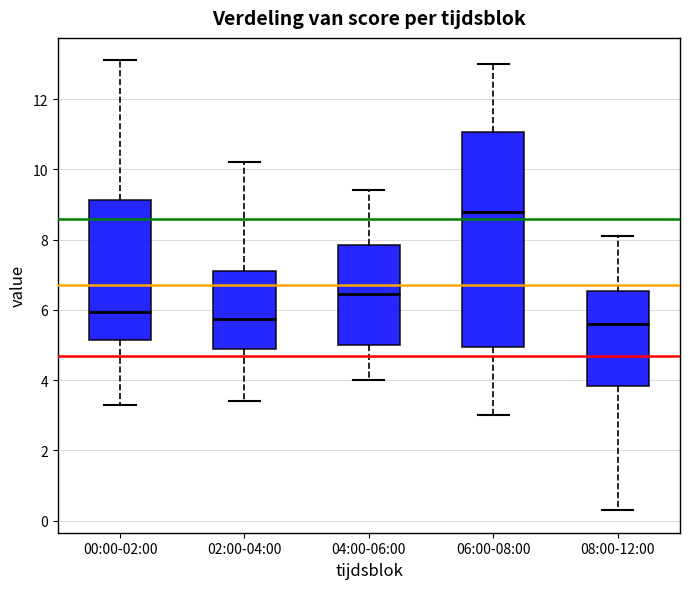

Reading left to right, transcribe this box plot: for each box, give where its median line is, the range the box spans, and where its two whiskers end, as read against the y-axis. The values are not printed on the chart, so give them approximately, as read against the axis.

00:00-02:00: median 6.0, box 5.2 to 9.2, whiskers 3.4 to 13.2
02:00-04:00: median 5.8, box 4.8 to 7.2, whiskers 3.4 to 10.2
04:00-06:00: median 6.4, box 5.0 to 7.8, whiskers 4.0 to 9.4
06:00-08:00: median 8.8, box 5.0 to 11.0, whiskers 3.0 to 13.0
08:00-12:00: median 5.6, box 3.8 to 6.6, whiskers 0.4 to 8.2